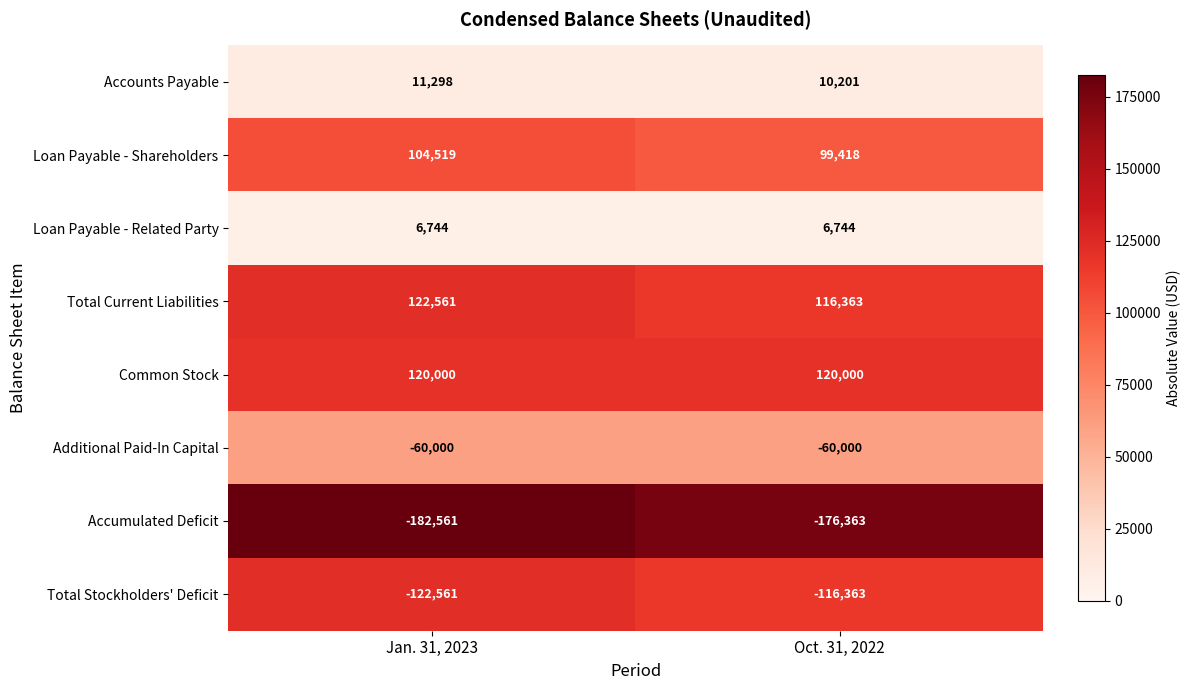

What is the maximum value shown in the chart?

122561